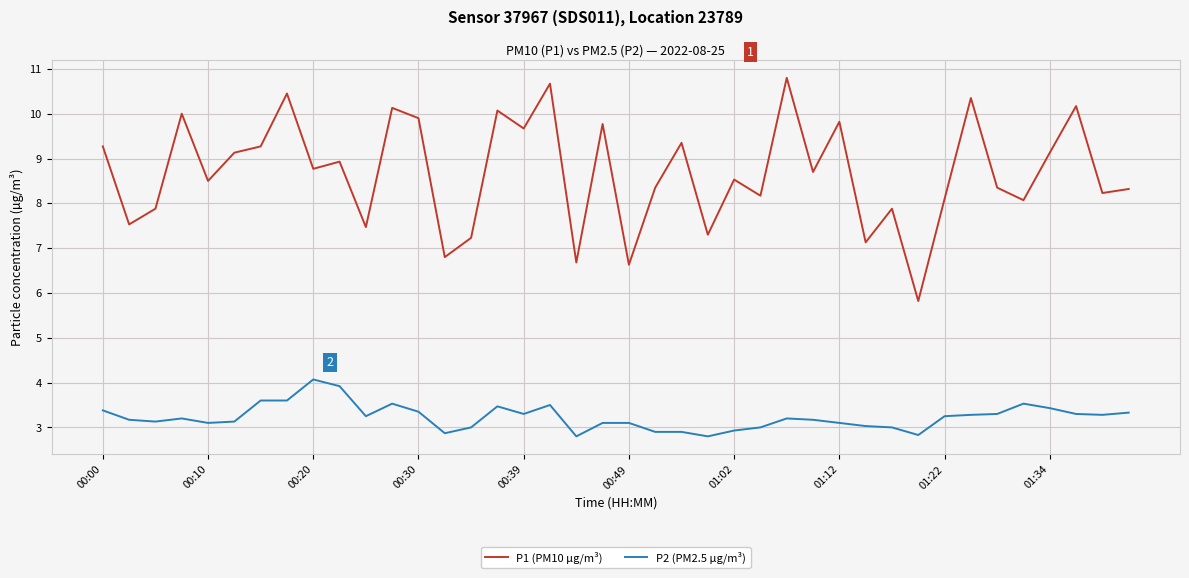

What is the maximum value for P2 (PM2.5 µg/m³)?

4.1